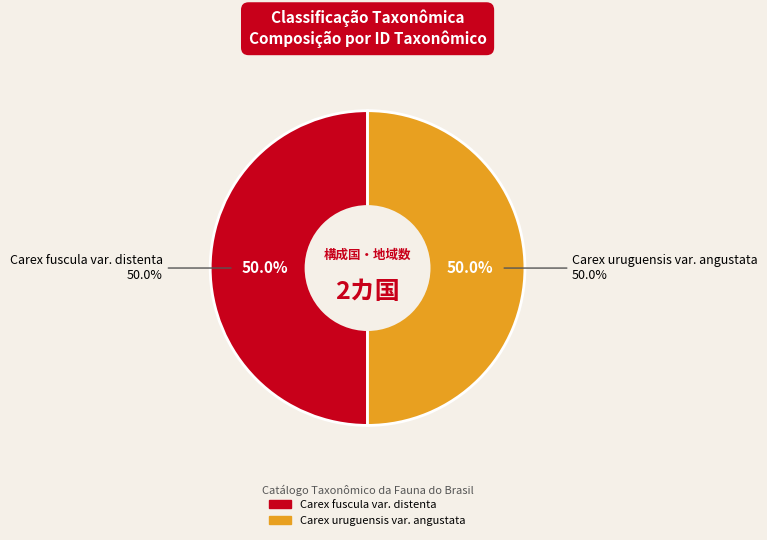

What percentage is the Carex uruguensis var. angustata slice, to the nearest percent?

50%